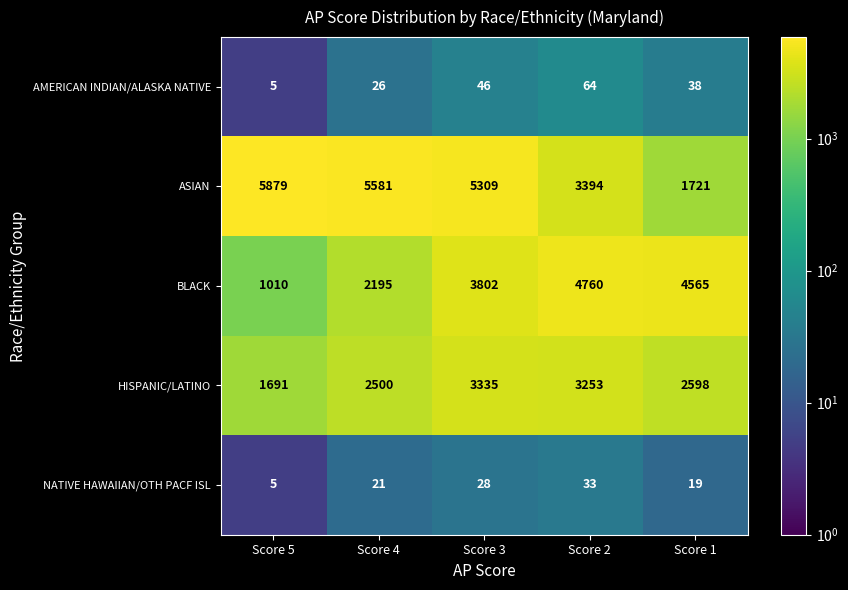

What is the smallest value displayed?

5